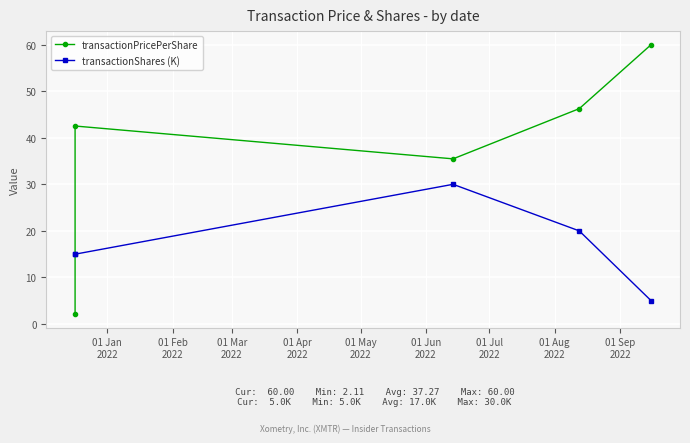

What is the sum of all transactionShares (K) values?

85.0